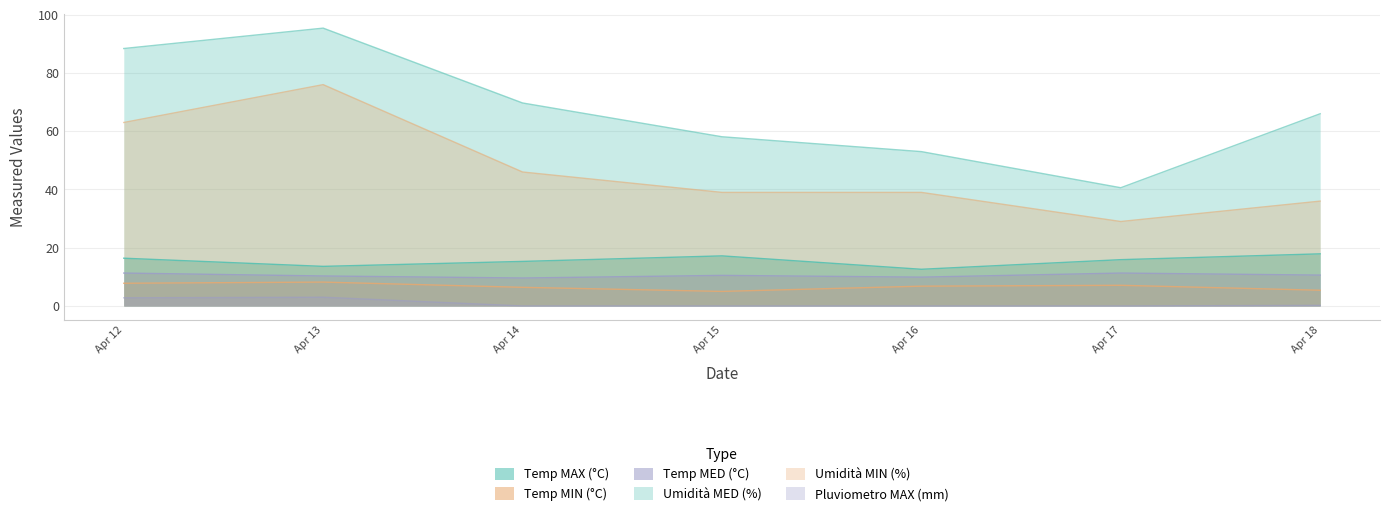

What is the lowest value of the Umidità MIN (%) series?

29.0